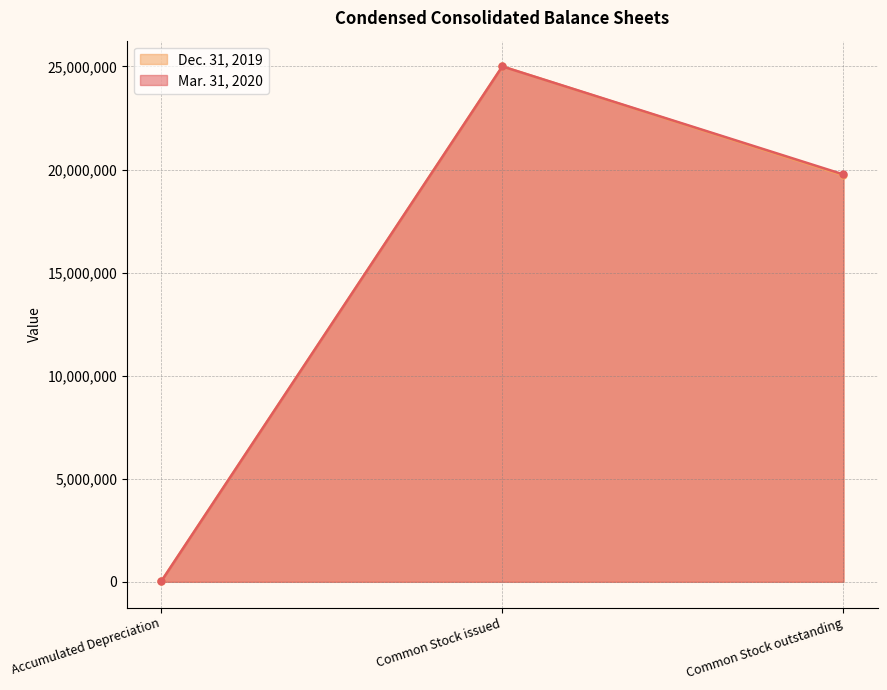

At which category is the sum across all series the highest?

Common Stock issued